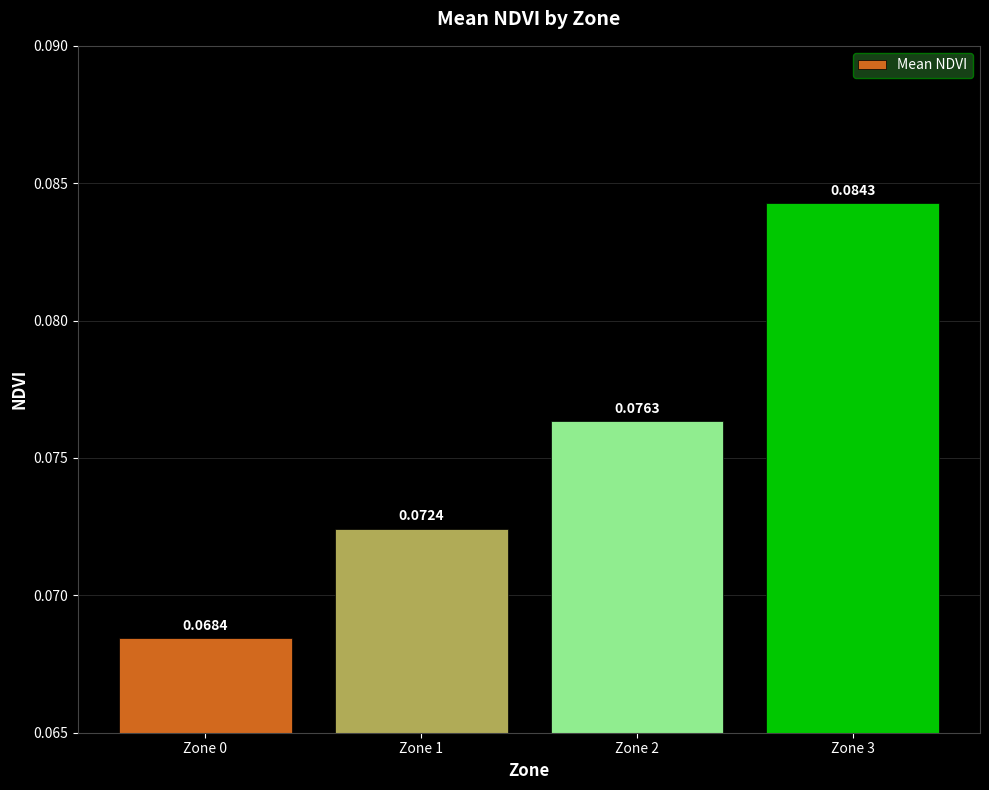

Which label corresponds to the largest value in the chart?

Zone 3